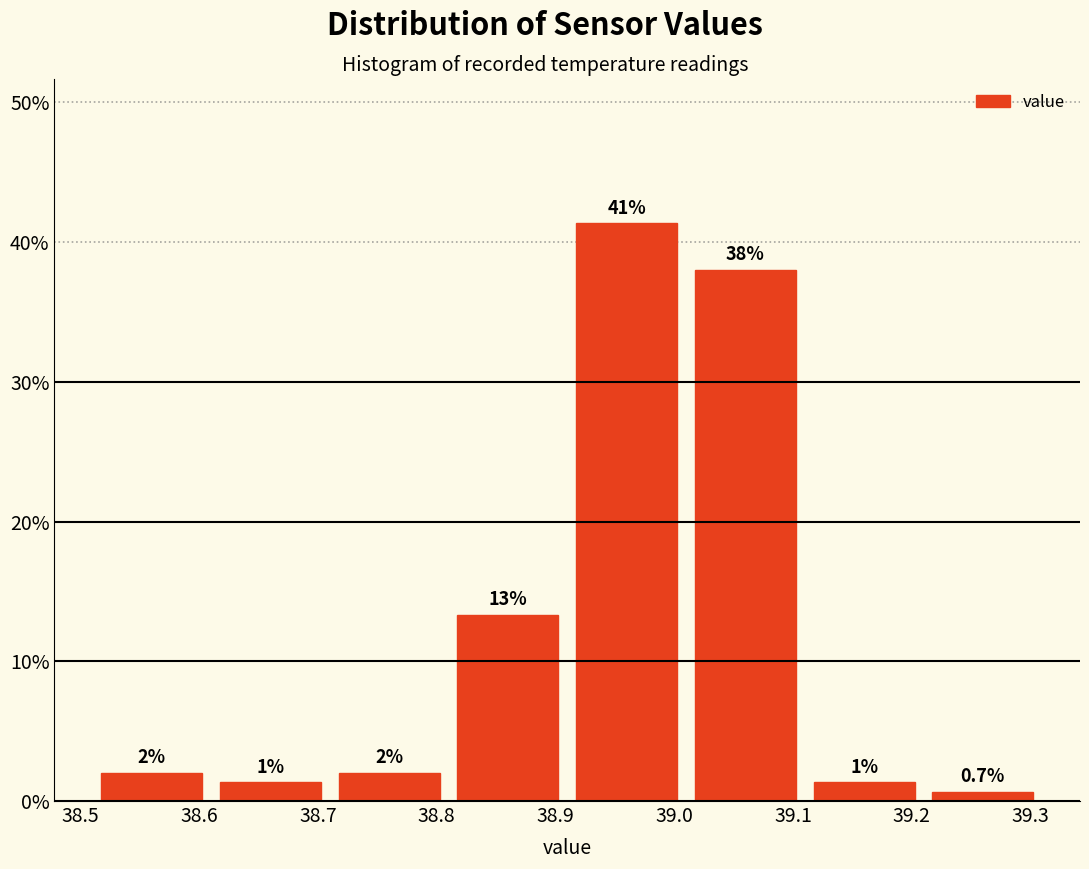

Which range on the x-axis has the tallest bar?

38.91 to 39.01